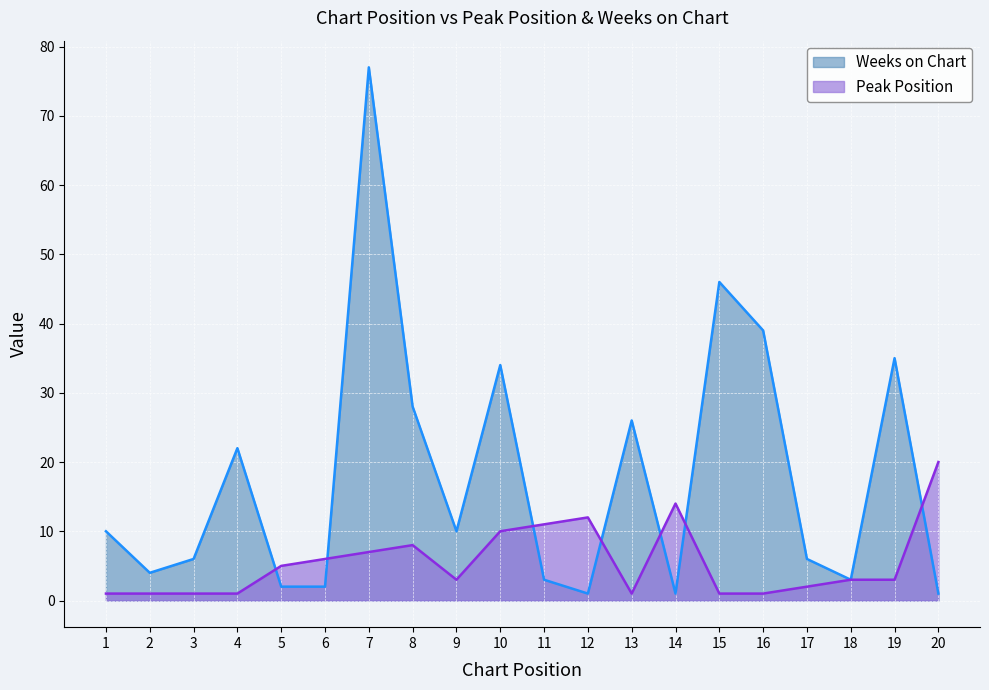

Which series changed the most between 1 and 11?

Peak Position